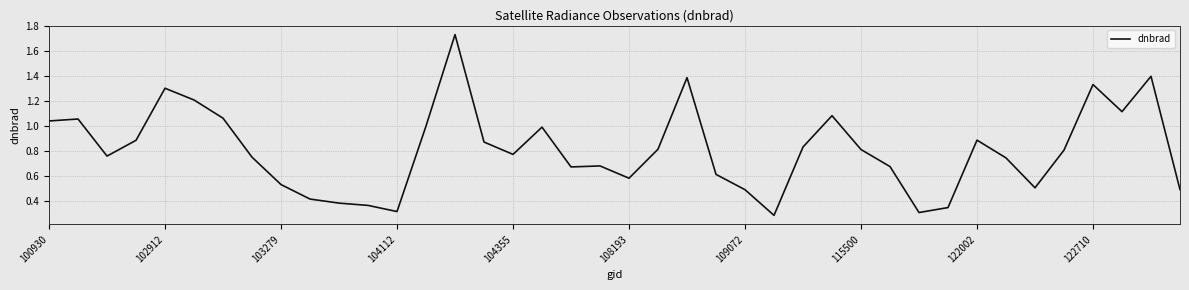

What is the difference between the maximum and minimum values?

1.4